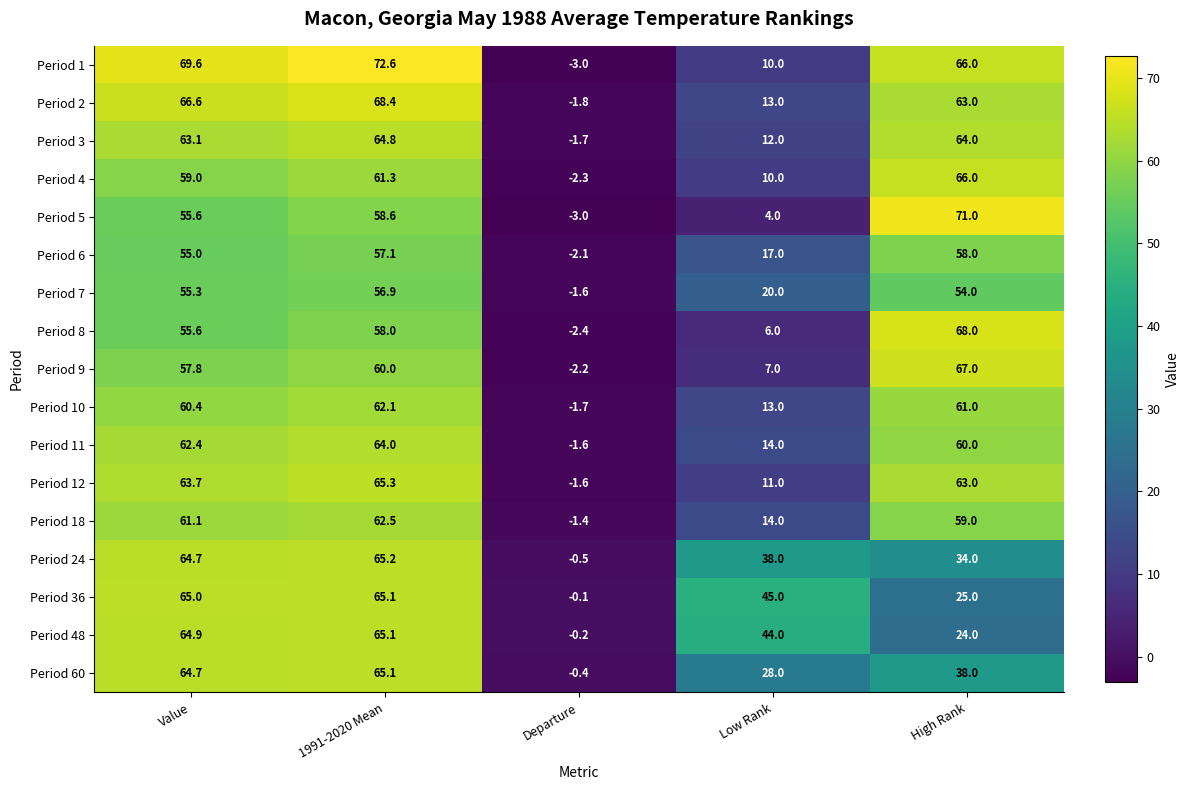

What is the smallest value displayed?

-3.0